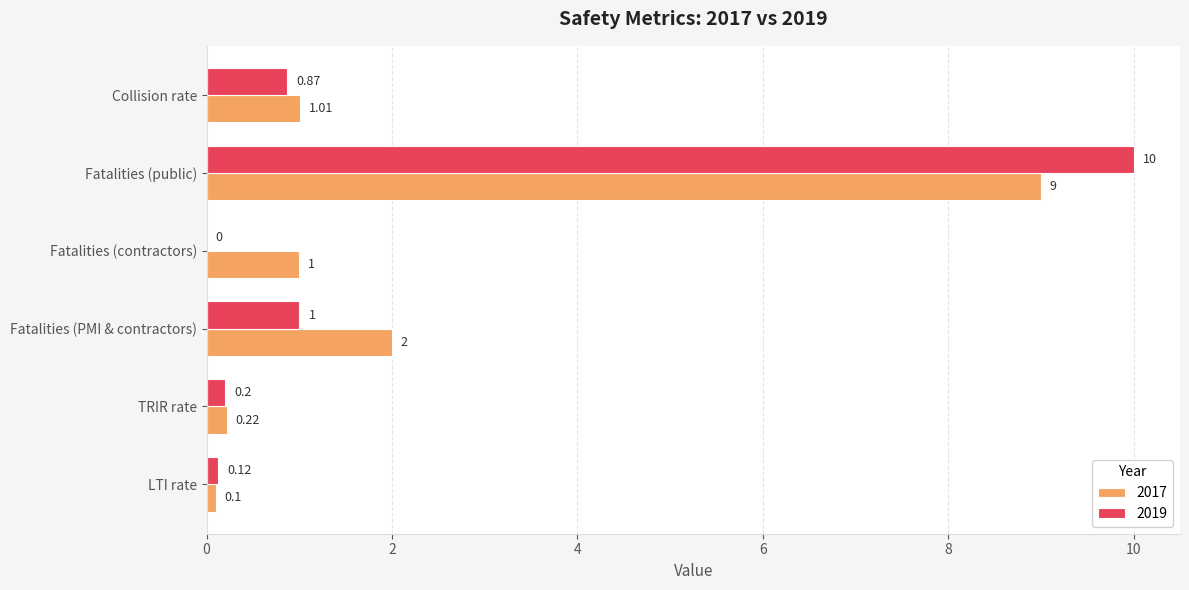

Which series has the widest spread of values?

2019